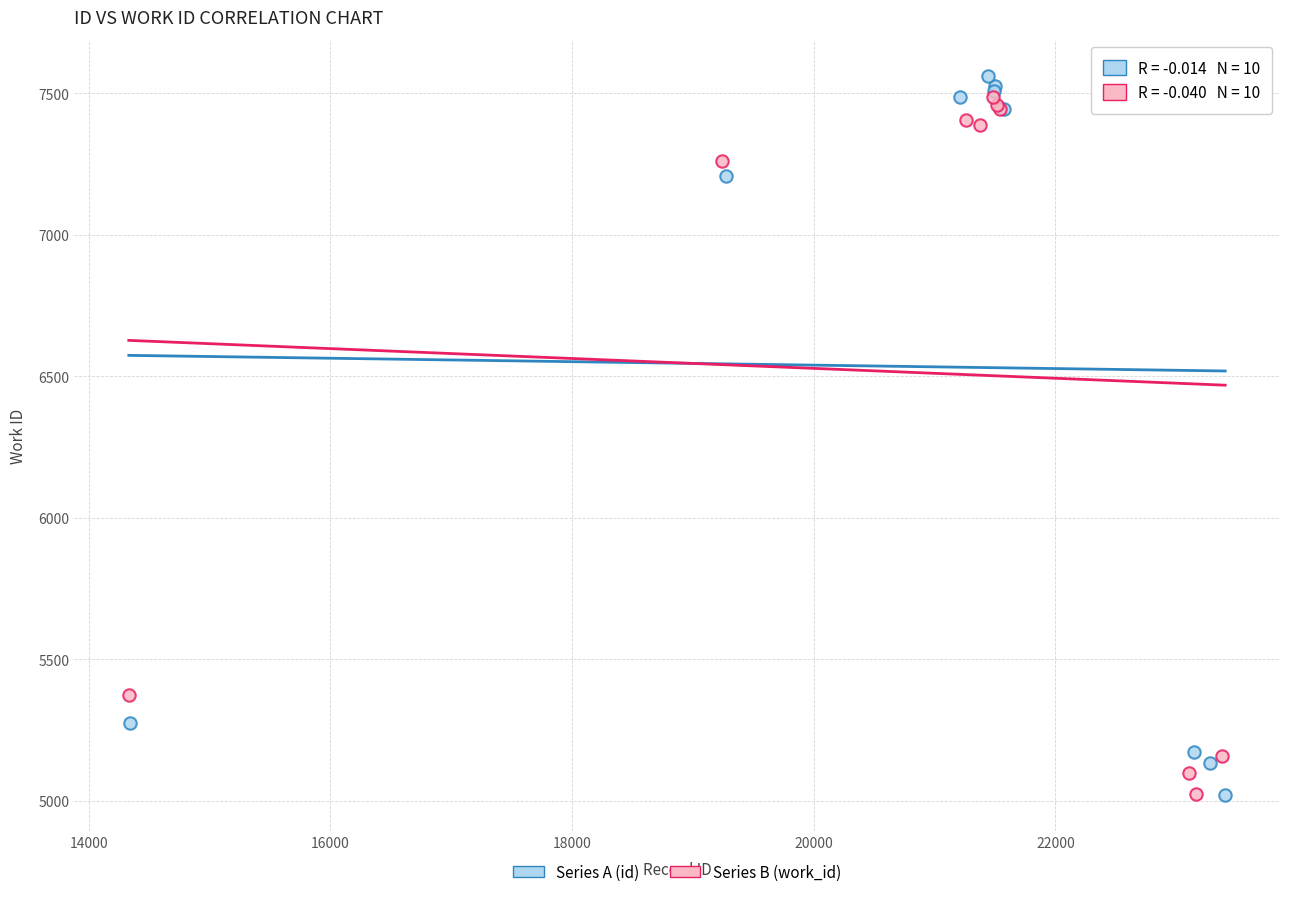

Which series reaches the maximum Y coordinate?

Series A (id)